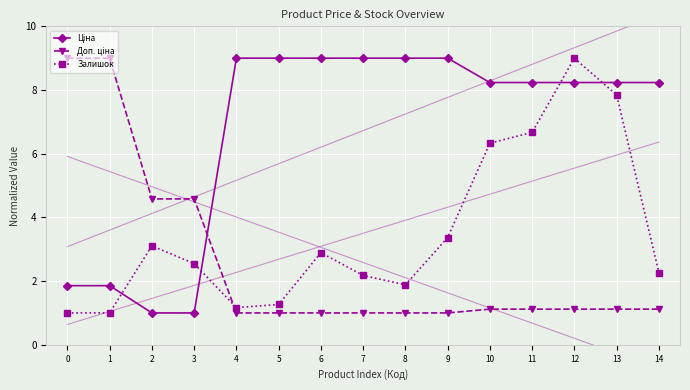

After their last crossing, which series has the higher values: Ціна or Залишок?

Ціна